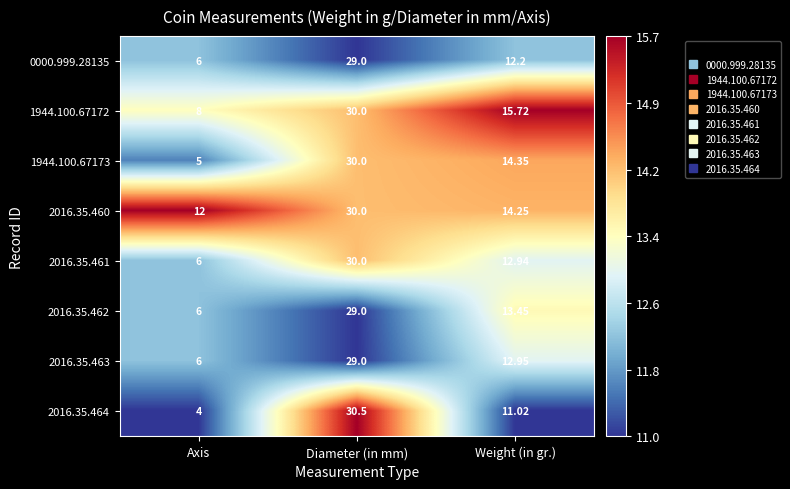

What is the total value across all series at Diameter (in mm)?

237.5